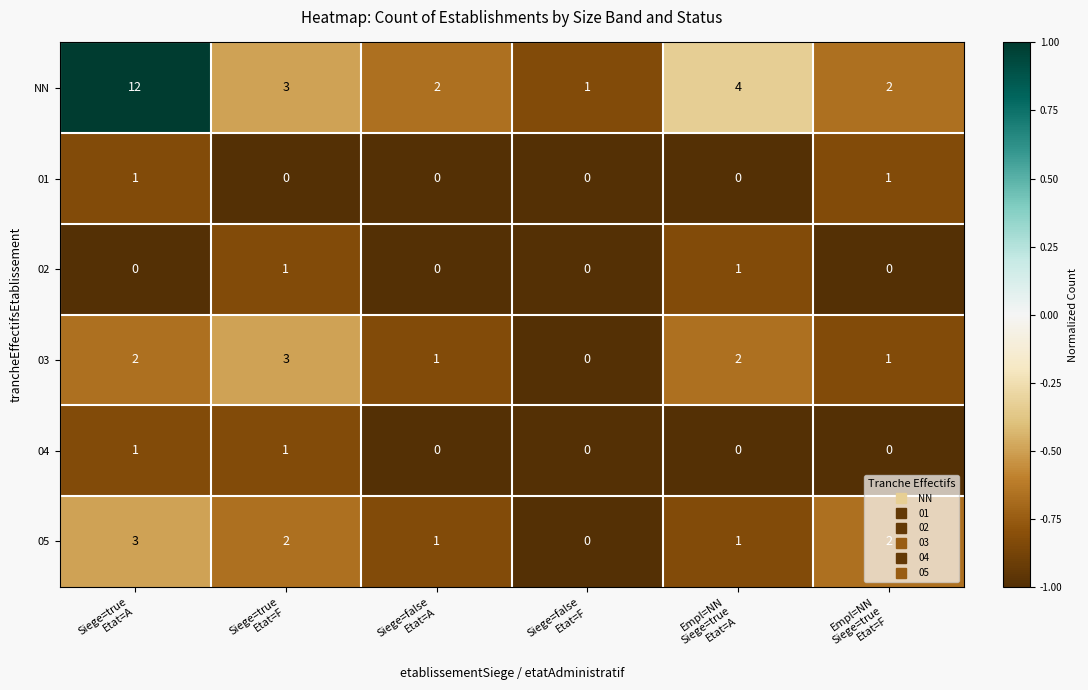

What is the smallest value displayed?

0